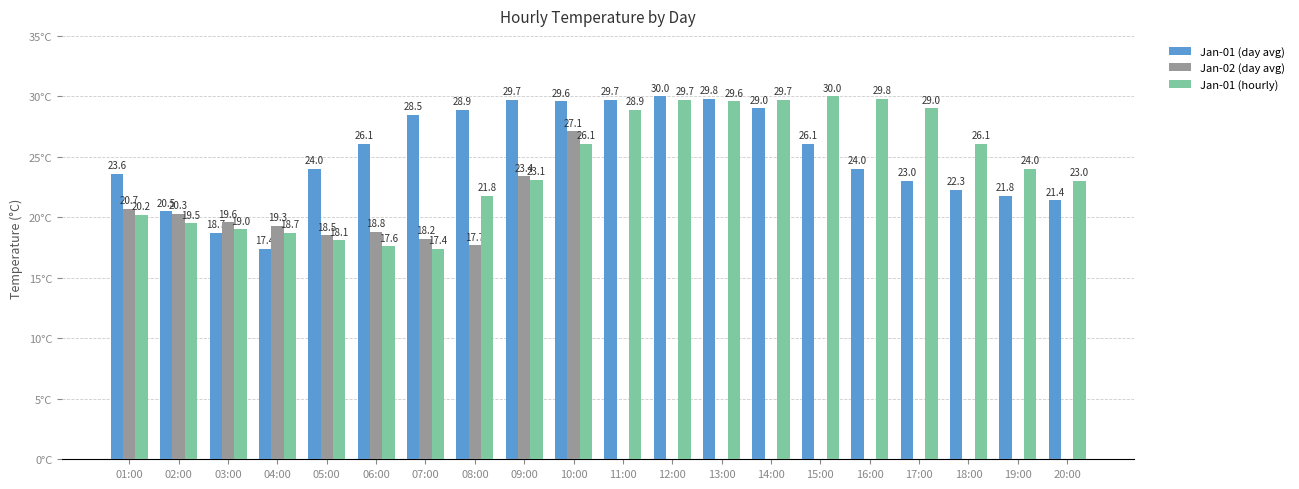

Between 05:00 and 07:00, which series saw the biggest shift?

Jan-01 (day avg)